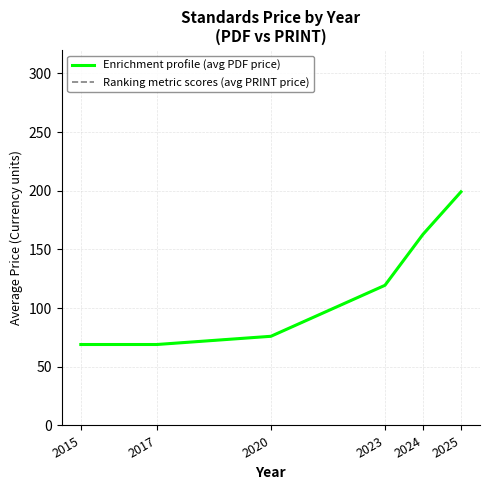

The value of Enrichment profile (avg PDF price) at 2020 is 104.7. True or false?

False